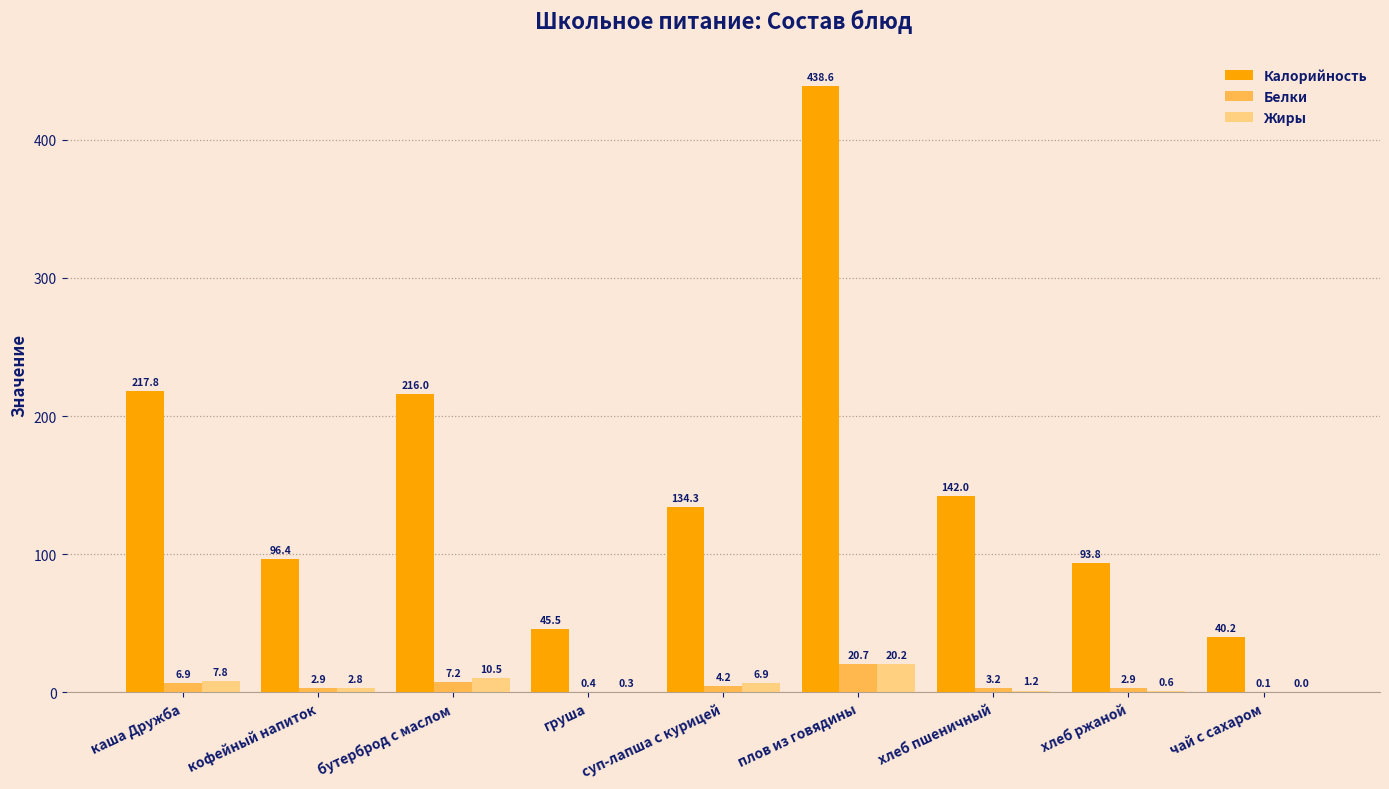

Is the value of Калорийность at плов из говядины greater than the value of Белки at каша Дружба?

Yes